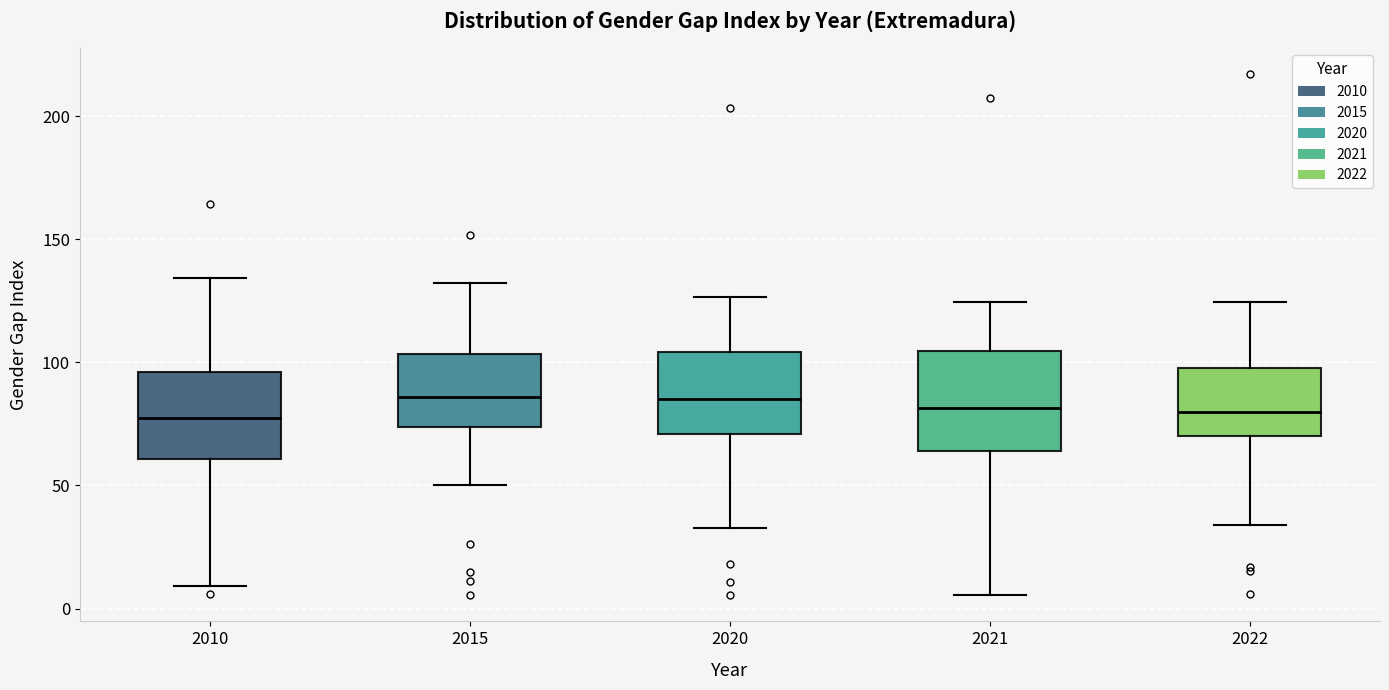

Reading left to right, read every box against the y-axis: the position of its median line, the range the box covers, and the ends of its whiskers. The values are not printed on the chart, so give them approximately, as read against the axis.

2010: median 75, box 60 to 95, whiskers 10 to 135
2015: median 85, box 75 to 105, whiskers 50 to 130
2020: median 85, box 70 to 105, whiskers 35 to 125
2021: median 80, box 65 to 105, whiskers 5 to 125
2022: median 80, box 70 to 100, whiskers 35 to 125